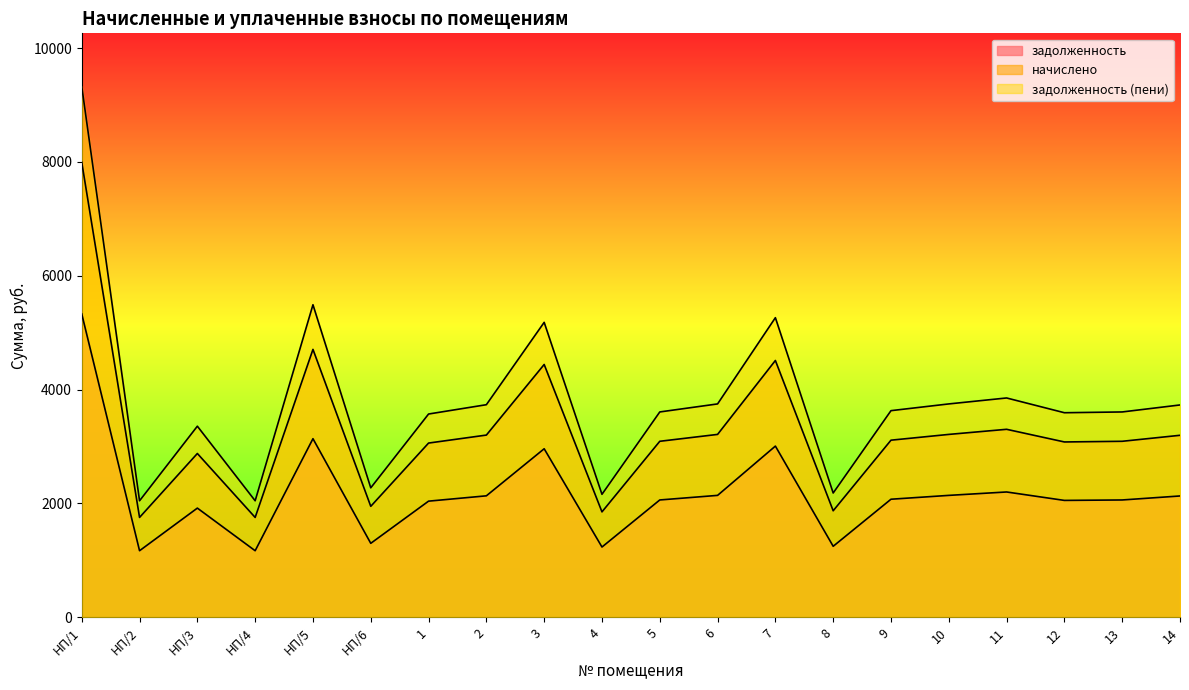

Is the value of задолженность (пени) at НП/4 greater than the value of задолженность at НП/1?

No